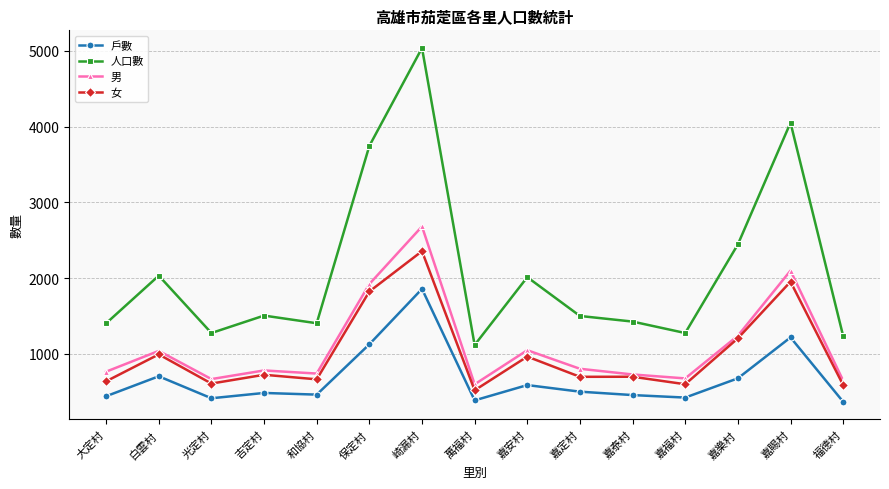

What is the lowest value of the 男 series?

598